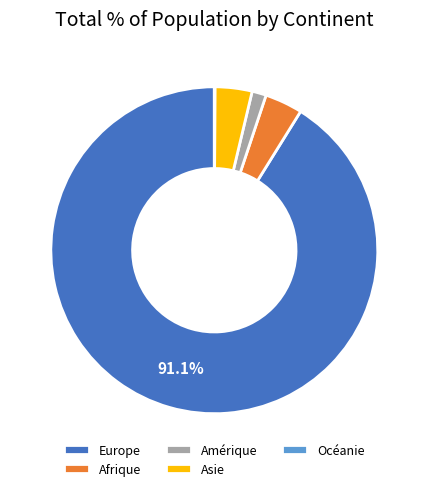

Combined, do Asie and Afrique account for over 50%?

No